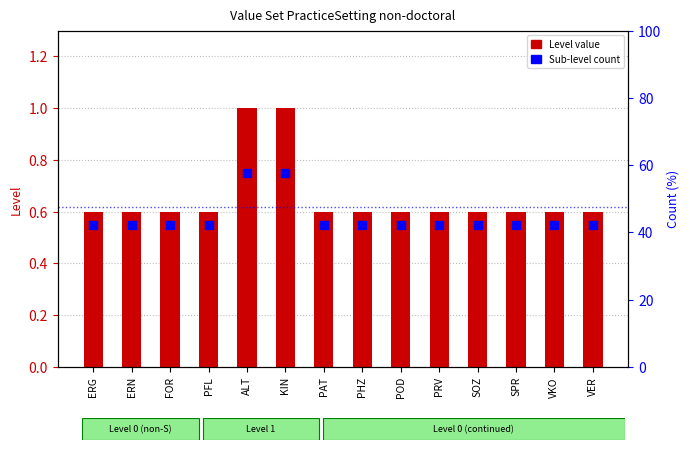

Is the value of Level value at PAT greater than the value of Sub-level count at ERN?

Yes